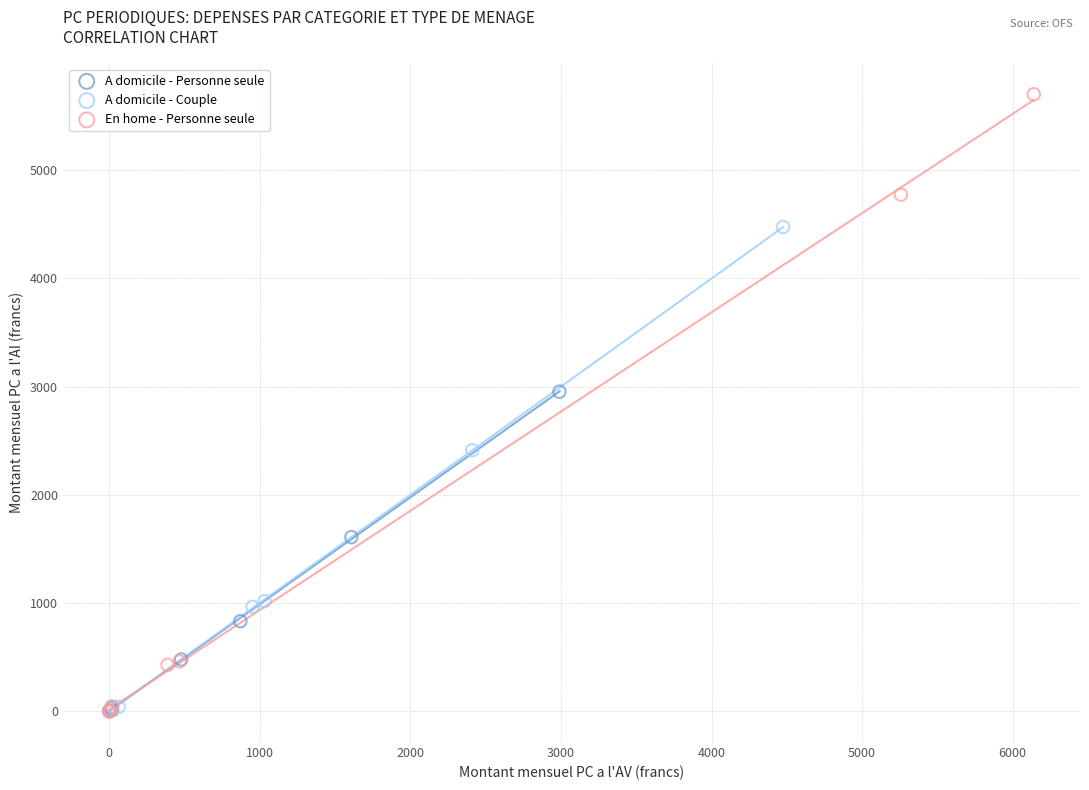

What are all the series names shown in the legend?

A domicile - Personne seule, A domicile - Couple, En home - Personne seule